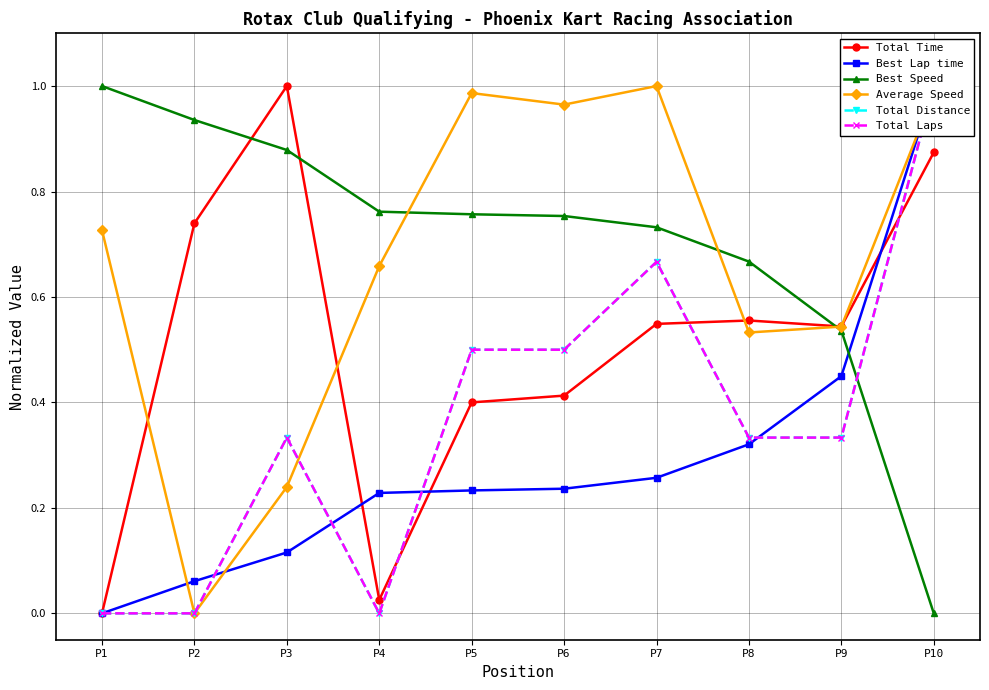

How many interior local valleys does the Average Speed series have?

3